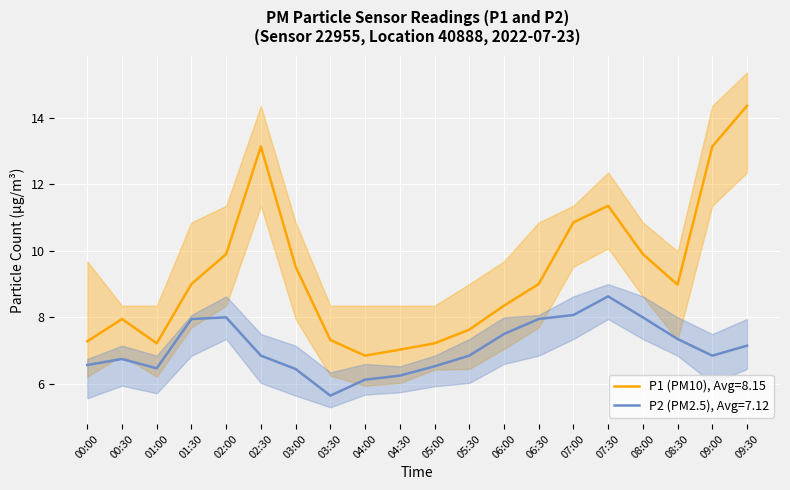

What is the maximum value for P2_upper?

9.0